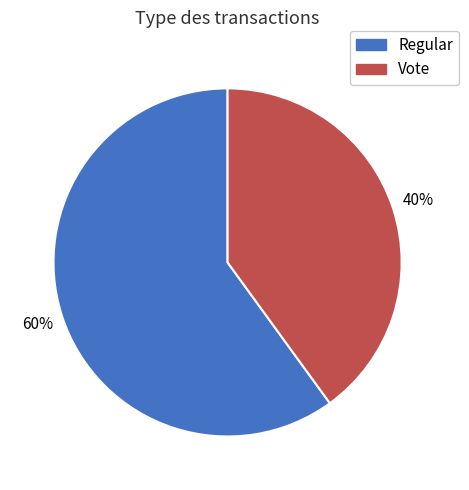

How many segments does this pie chart have?

2